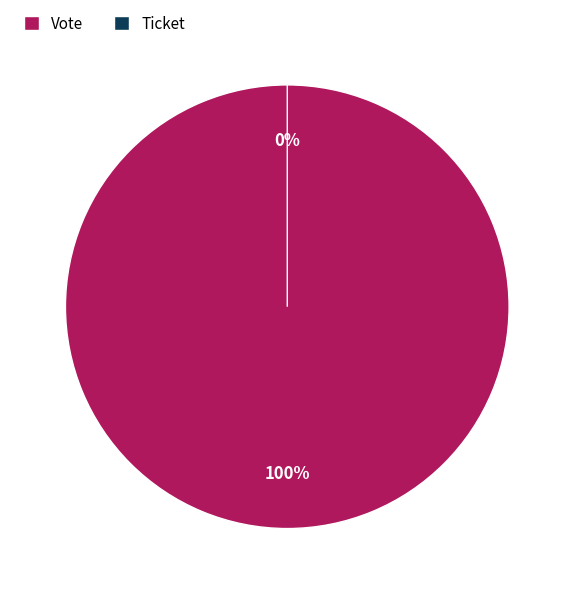

To the nearest percent, what is the average slice percentage?

50%